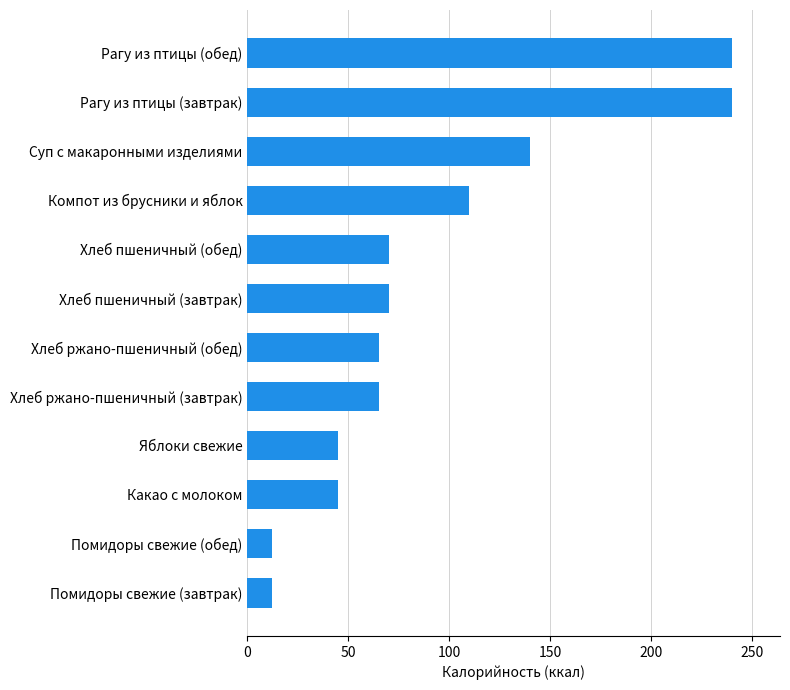

Reading top to bottom, transcribe all the data shown in this chart.

240	240	140	110	70	70	65	65	45	45	12	12